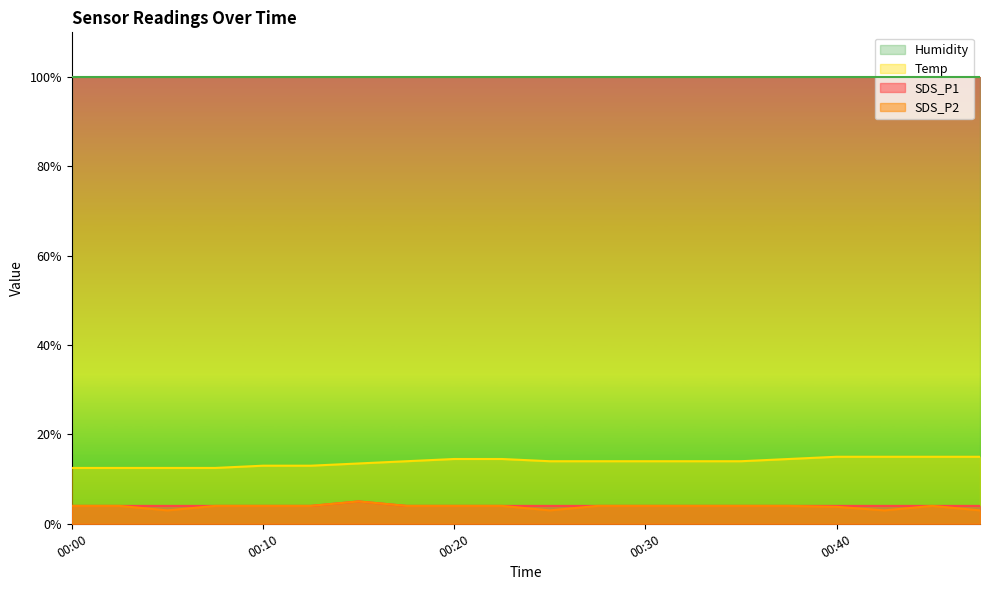

At which category is the sum across all series the highest?

00:15